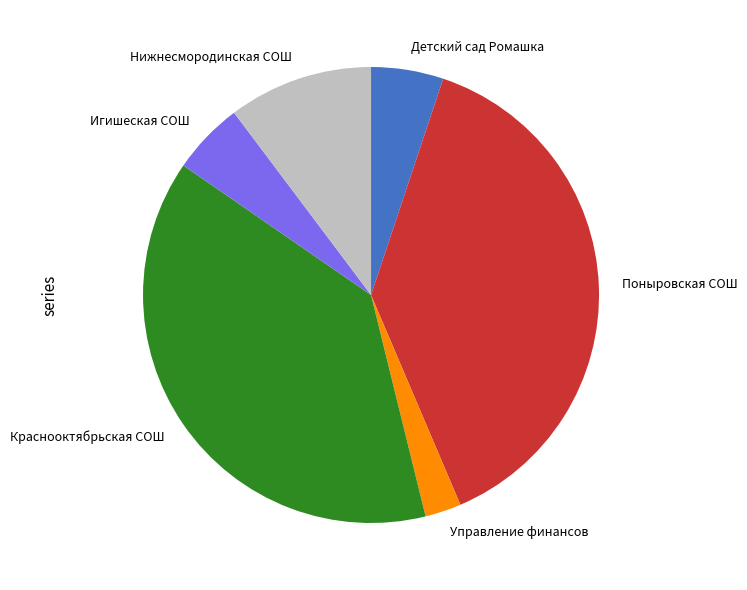

Do Управление финансов and Краснооктябрьская СОШ together represent more than half of the pie?

No